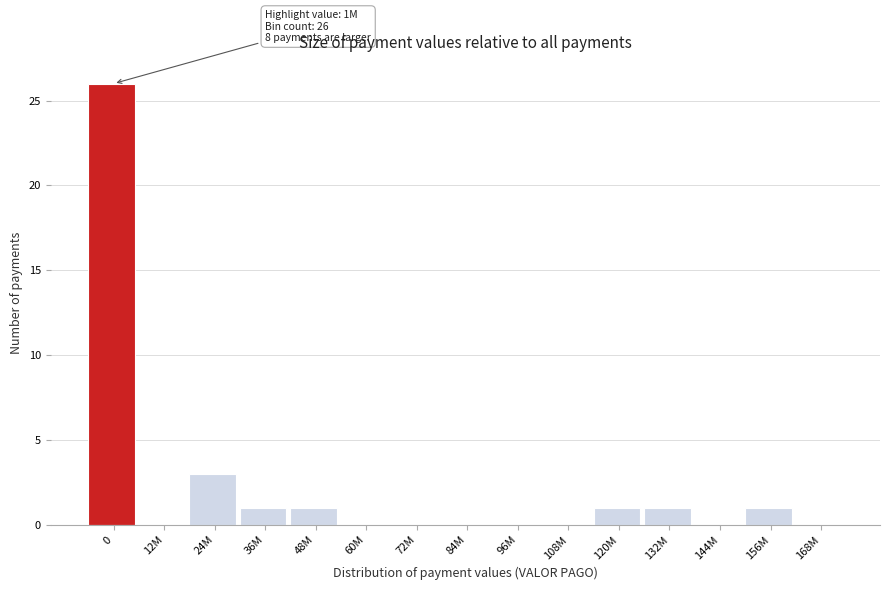

Reading left to right, transcribe all the data shown in this chart.

0=26	12M=0	24M=3	36M=1	48M=1	60M=0	72M=0	84M=0	96M=0	108M=0	120M=1	132M=1	144M=0	156M=1	168M=0